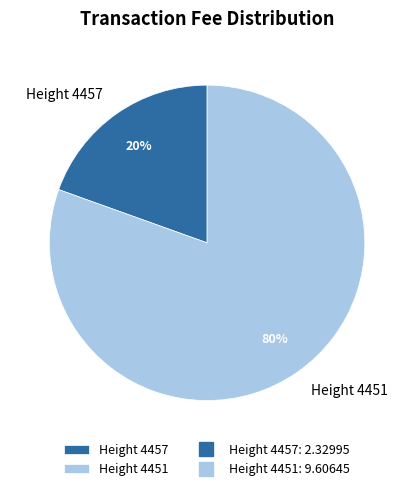

Does Height 4451 represent more than half of the total?

Yes